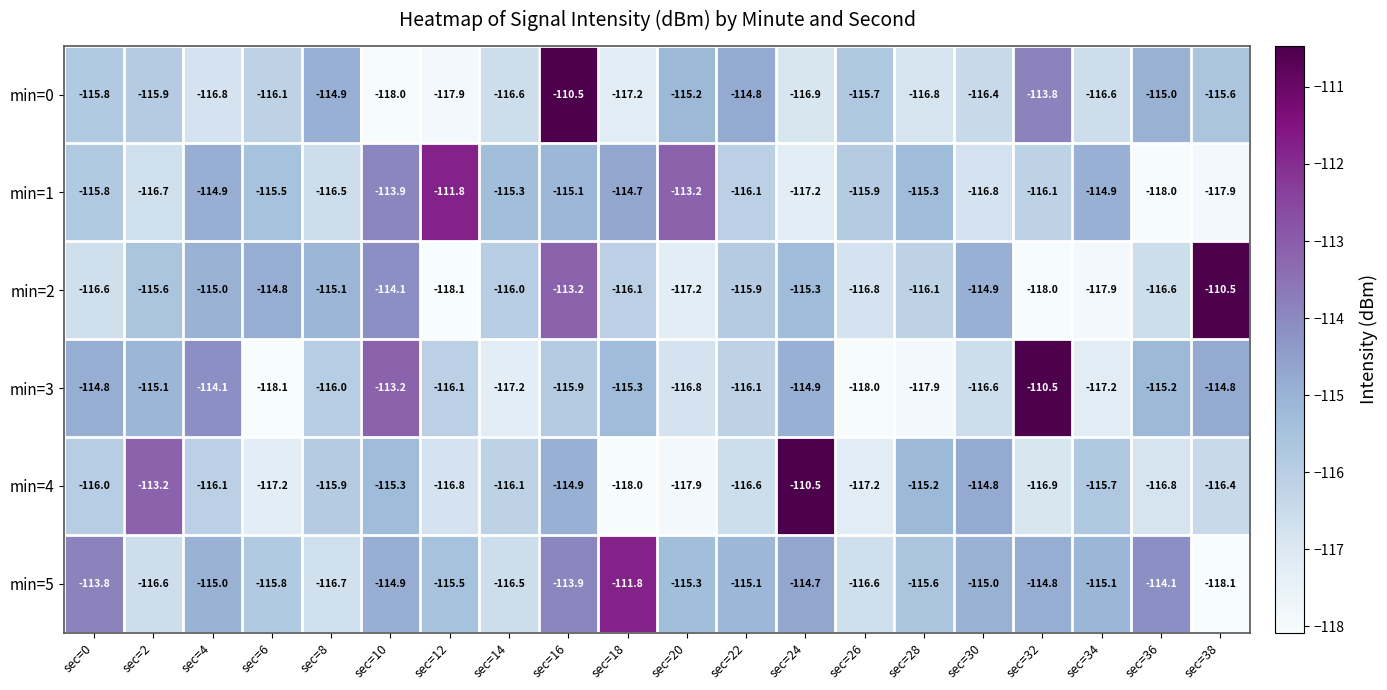

At which category is the sum across all series the highest?

sec=16